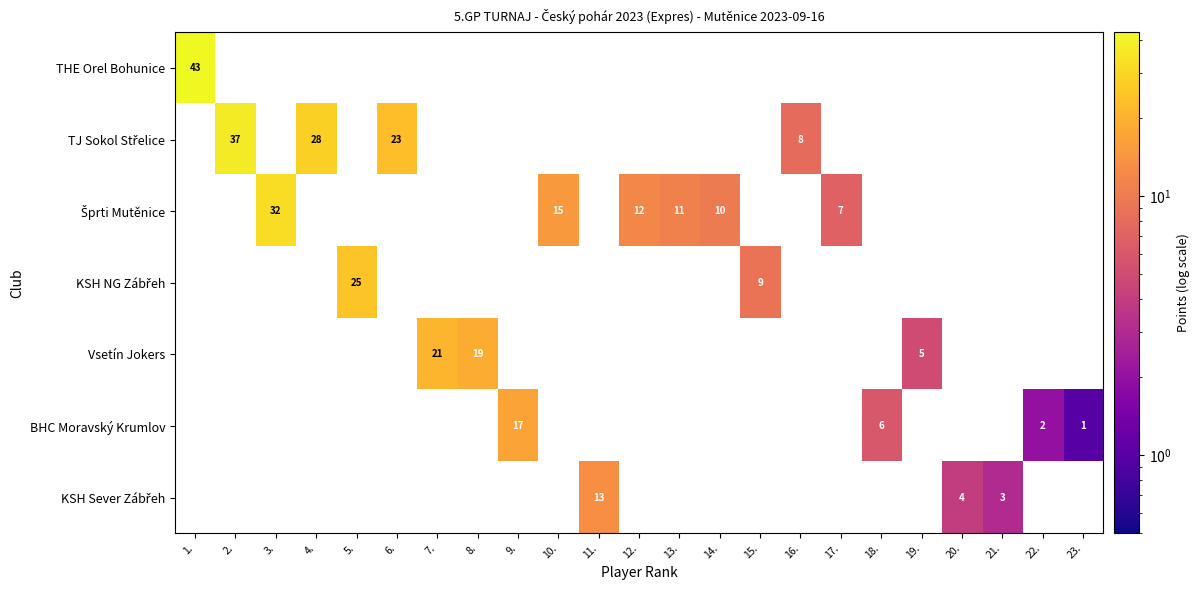

How many series are shown in this chart?

7